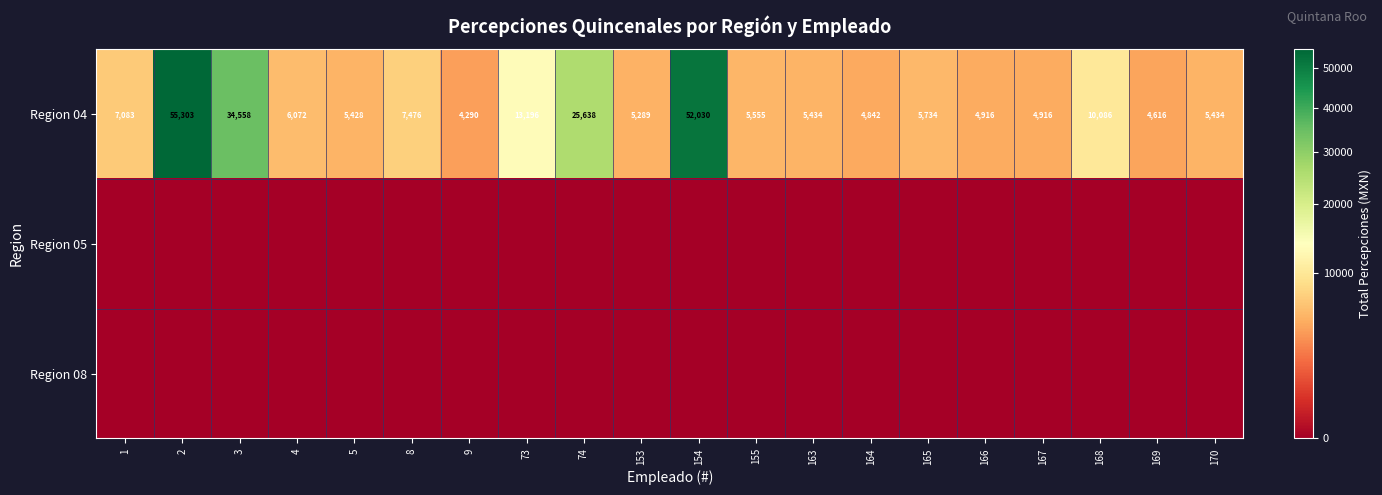

The row_2 series shows 0.0 at 166. True or false?

True